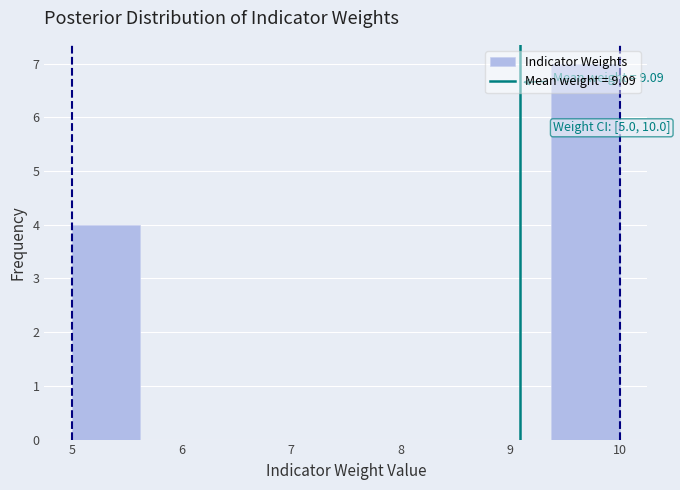

Which range on the x-axis has the tallest bar?

9.4 to 10.0